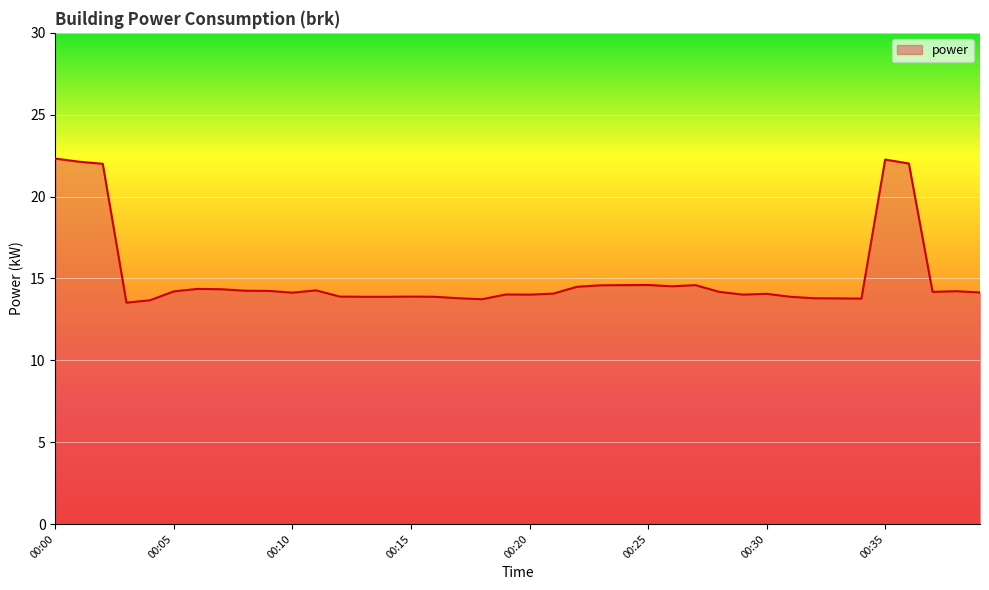

What is the maximum value shown in the chart?

22.3